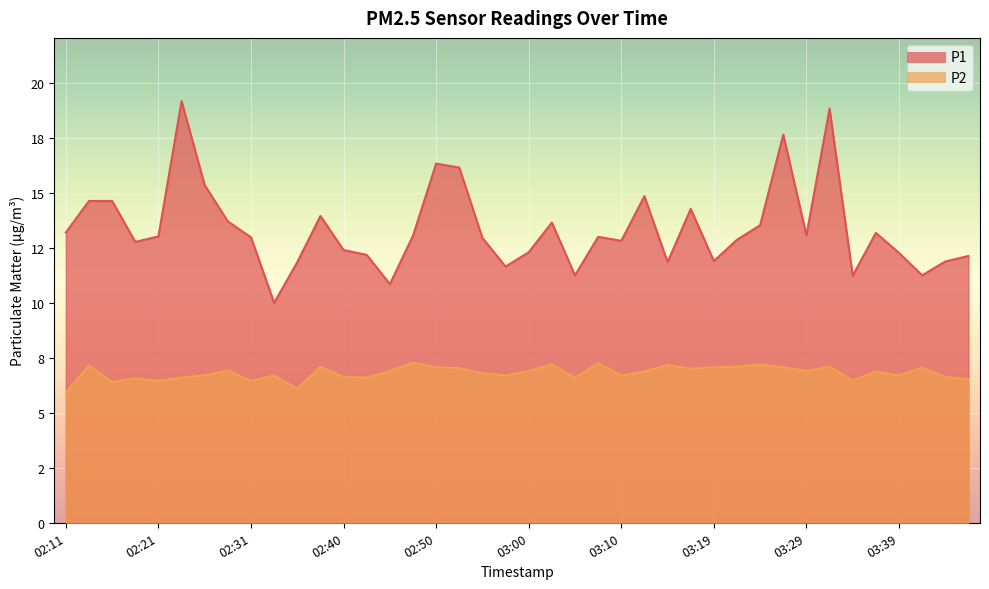

Rank the categories by P1 value from lowest to highest.

02:33, 02:45, 03:34, 03:05, 03:41, 02:57, 02:35, 03:14, 03:44, 03:19, 03:46, 02:43, 03:39, 03:00, 02:40, 02:18, 03:10, 03:22, 02:55, 02:31, 03:07, 02:21, 02:48, 03:29, 03:36, 02:11, 03:24, 03:02, 02:28, 02:38, 03:17, 02:14, 02:16, 03:12, 02:26, 02:52, 02:50, 03:27, 03:32, 02:23